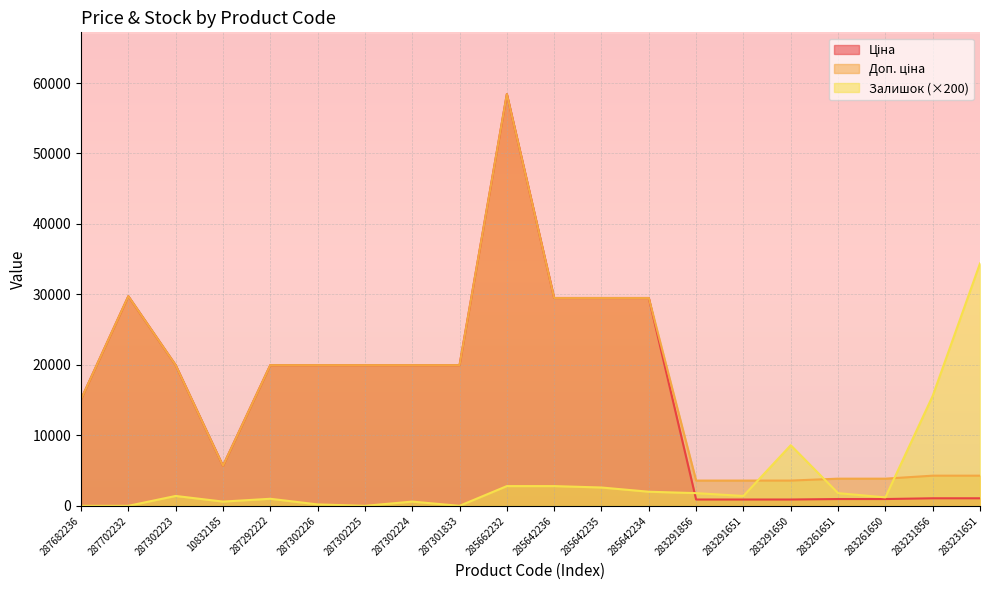

What is the difference between the highest and lowest values at 283291856?

2687.7